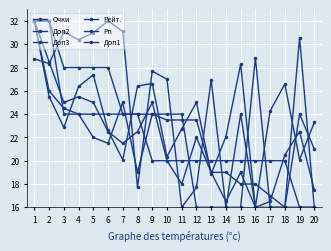

How many data points does each series have?

20